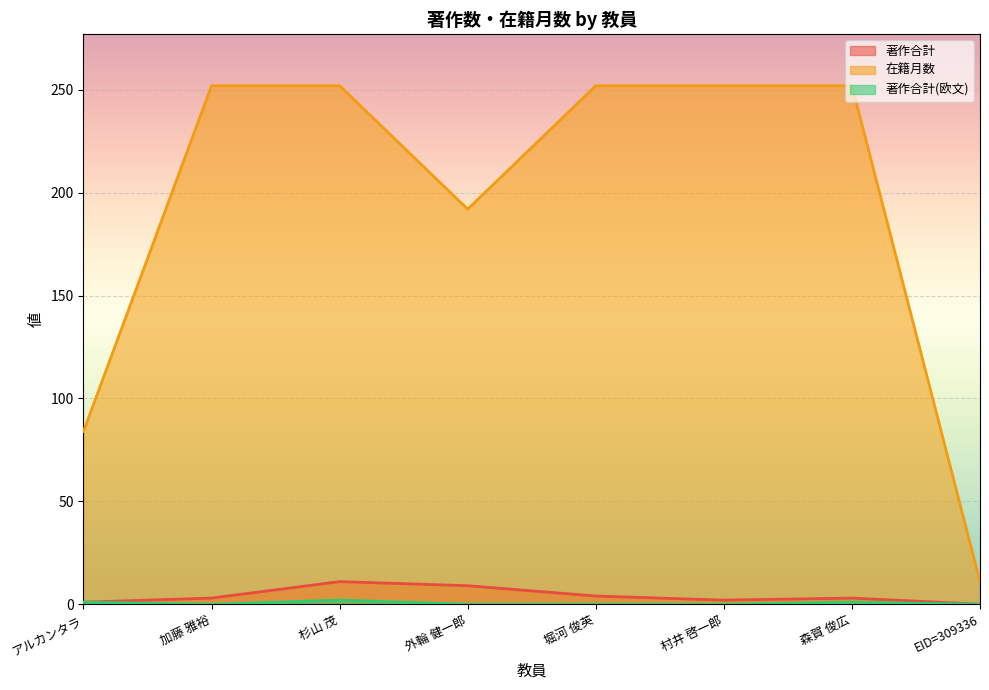

What is the value of the 著作合計 point at the 3rd from the left?

11